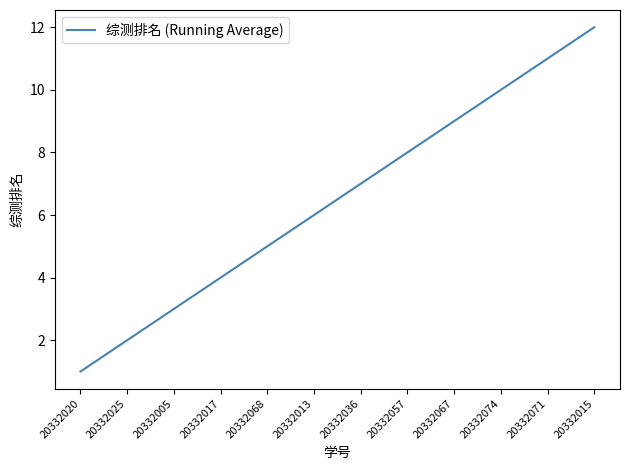

What is the difference between the maximum and minimum values?

11